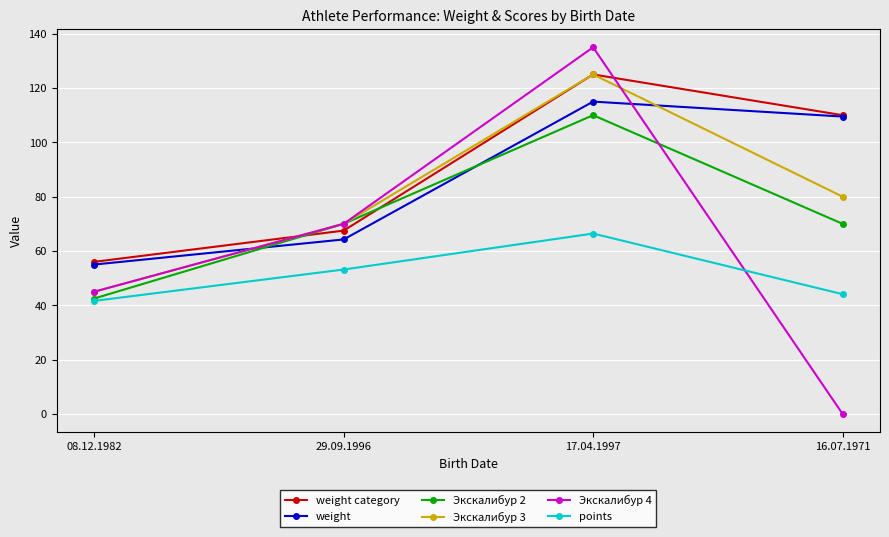

True or false: weight category and Экскалибур 3 intersect in this chart.

True